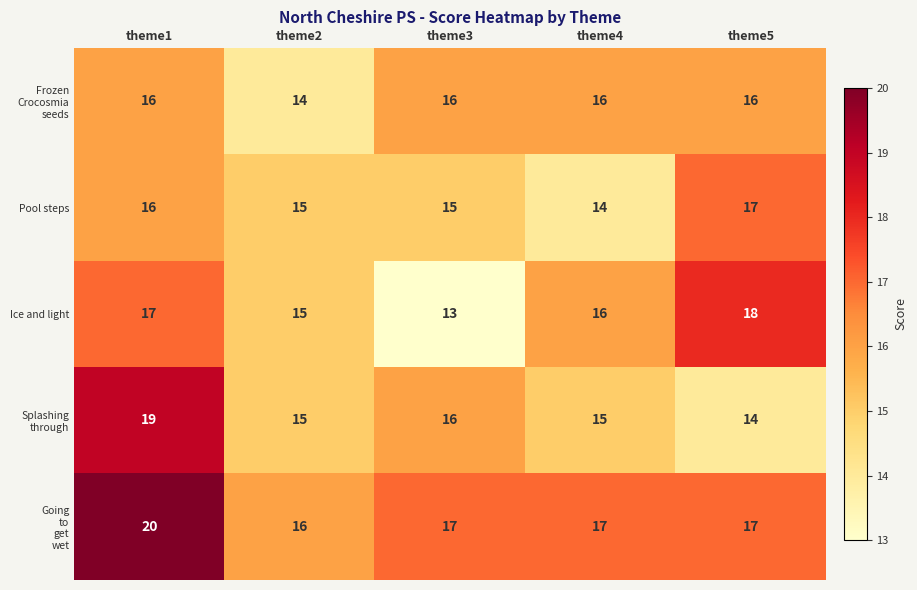

What is the total value across all series at theme5?

82